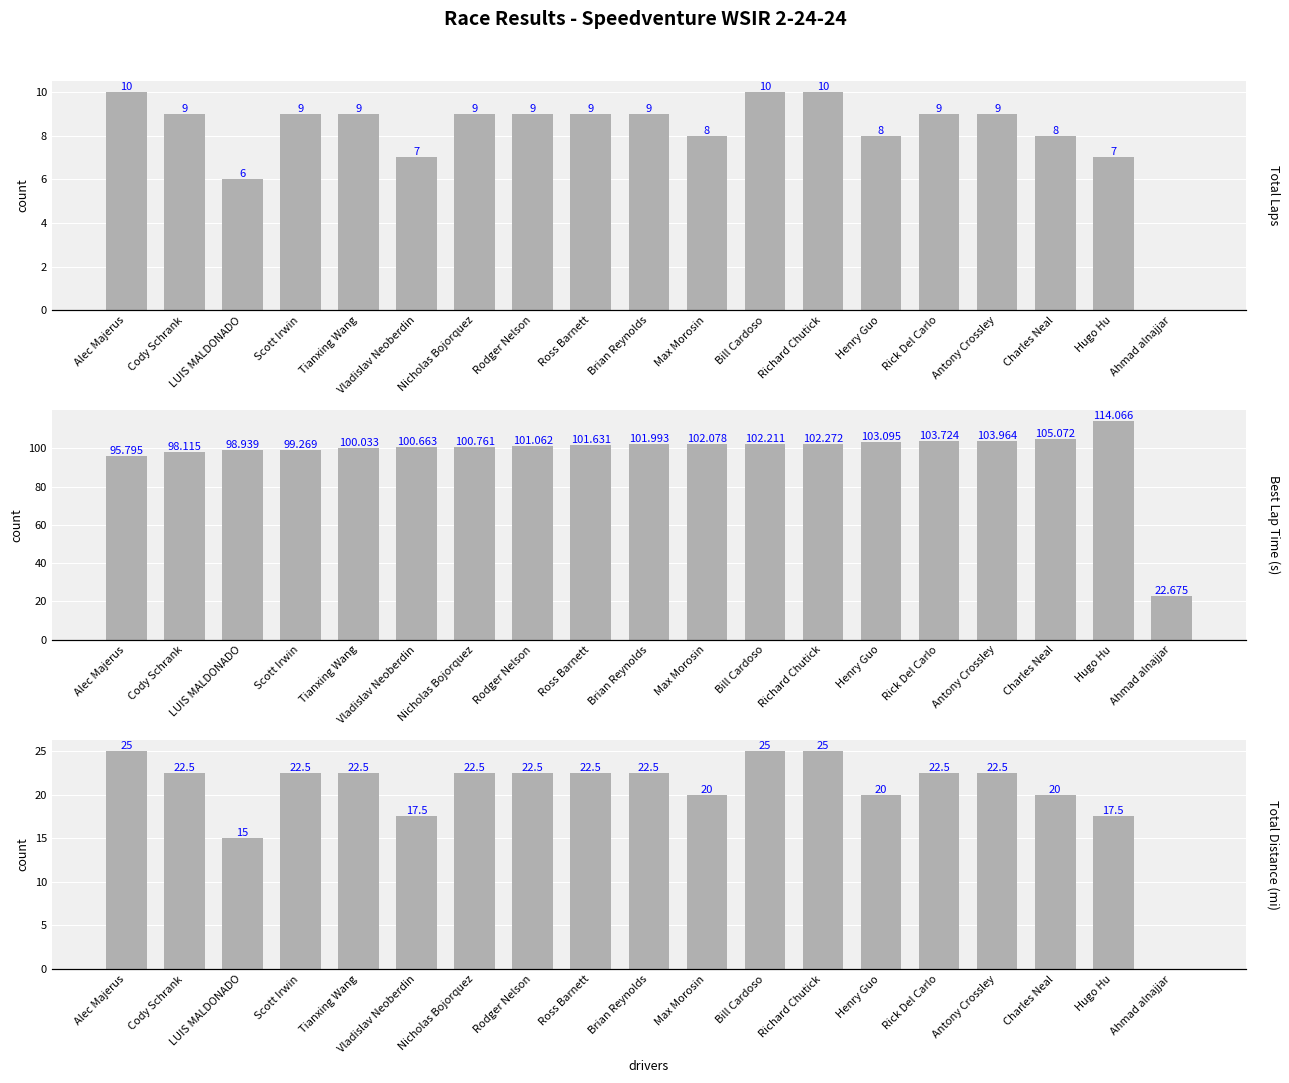

Is the value of Best Lap time at Antony Crossley greater than the value of Total Distance at Henry Guo?

Yes